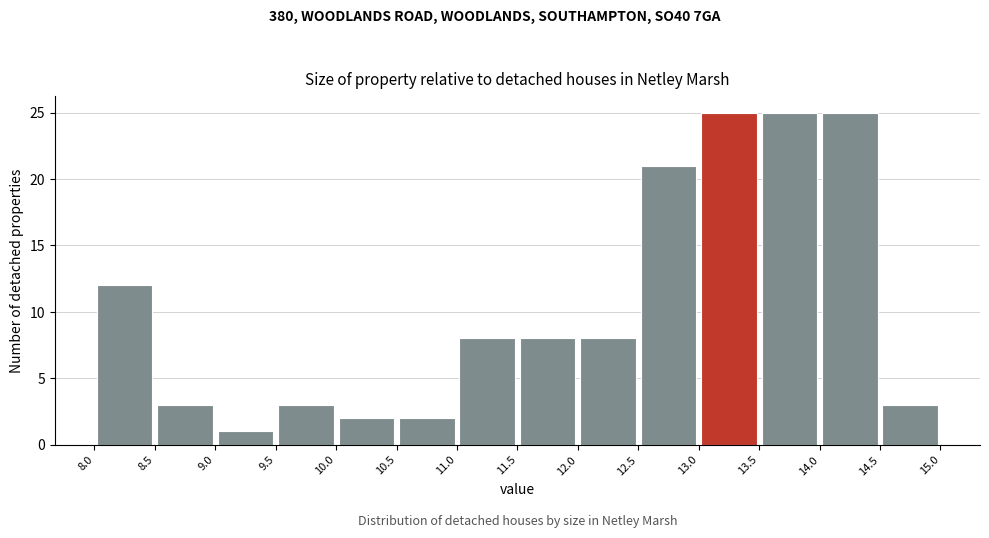

What is the height of the bar covering 10.0 to 10.5 on the x-axis? The values are not printed on the chart, so give them approximately, as read against the axis.

2